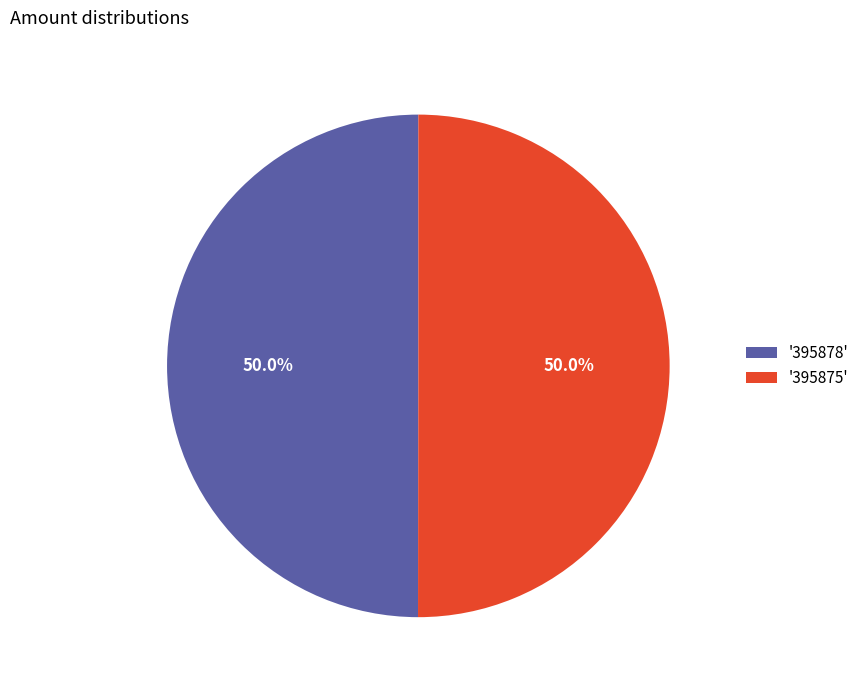

Combined, what portion of the pie is '395875' and '395878'?

100.0%